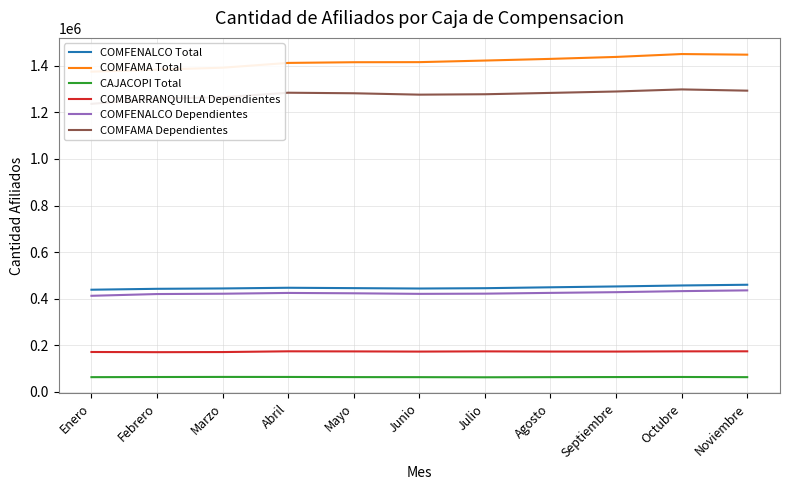

At which category does the chart reach its minimum across all series?

Julio